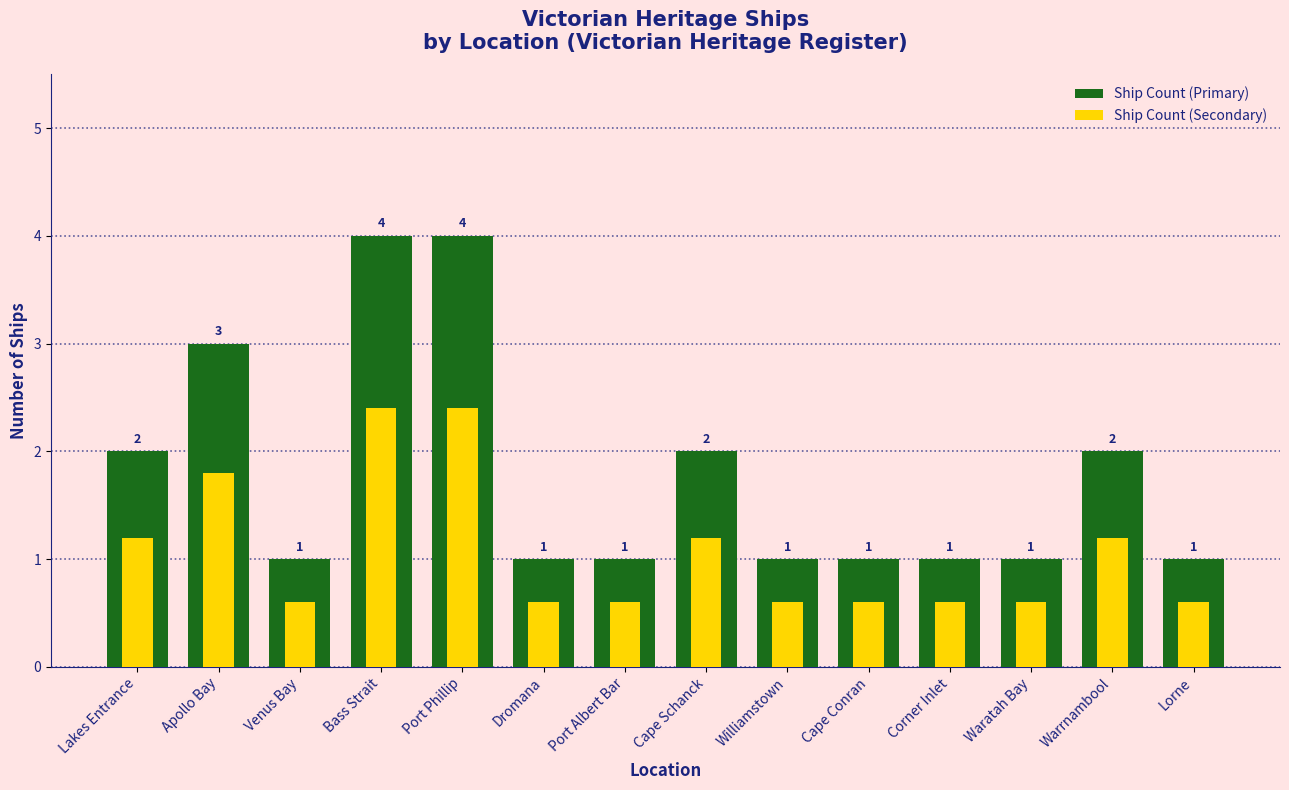

How many series are shown in this chart?

2